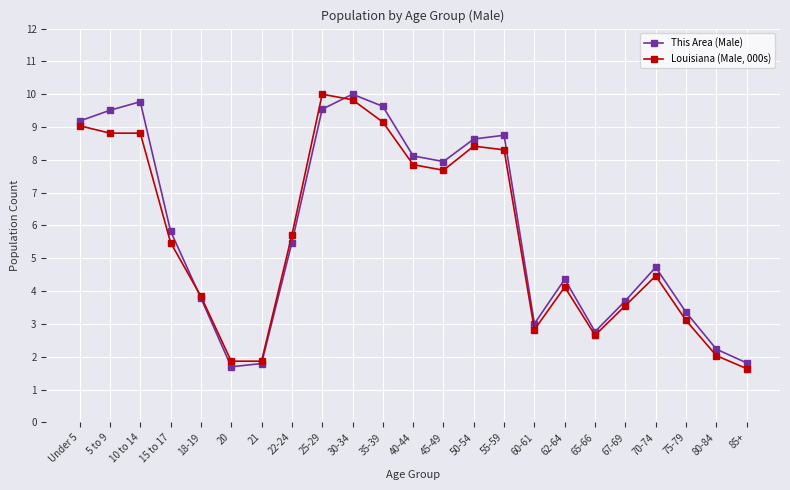

How many data points in Louisiana (Male, 000s) are less than 5?

11